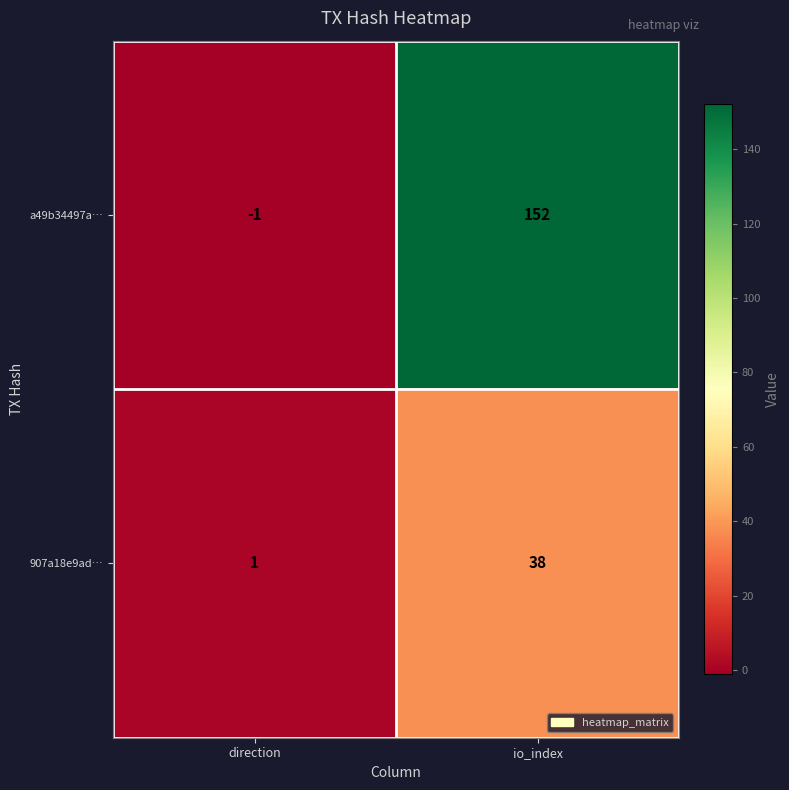

Which series has the widest spread of values?

a49b34497a…